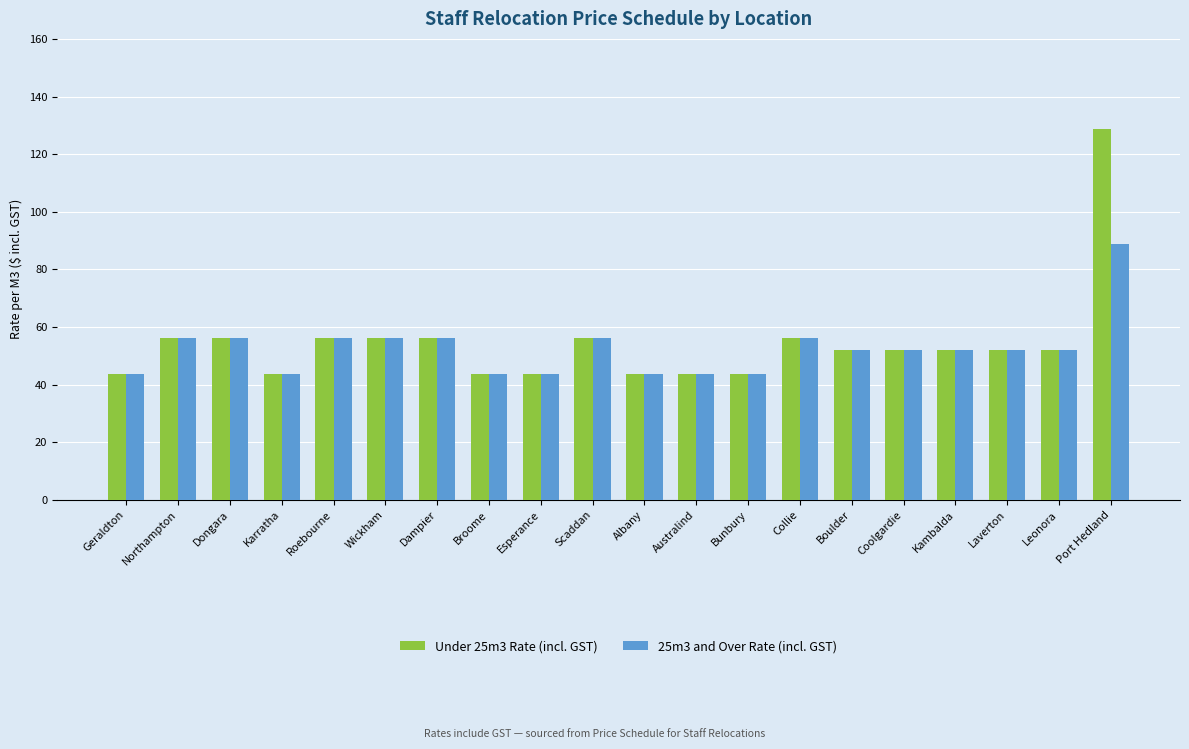

What is the label of the 17th bar from the right?

Karratha